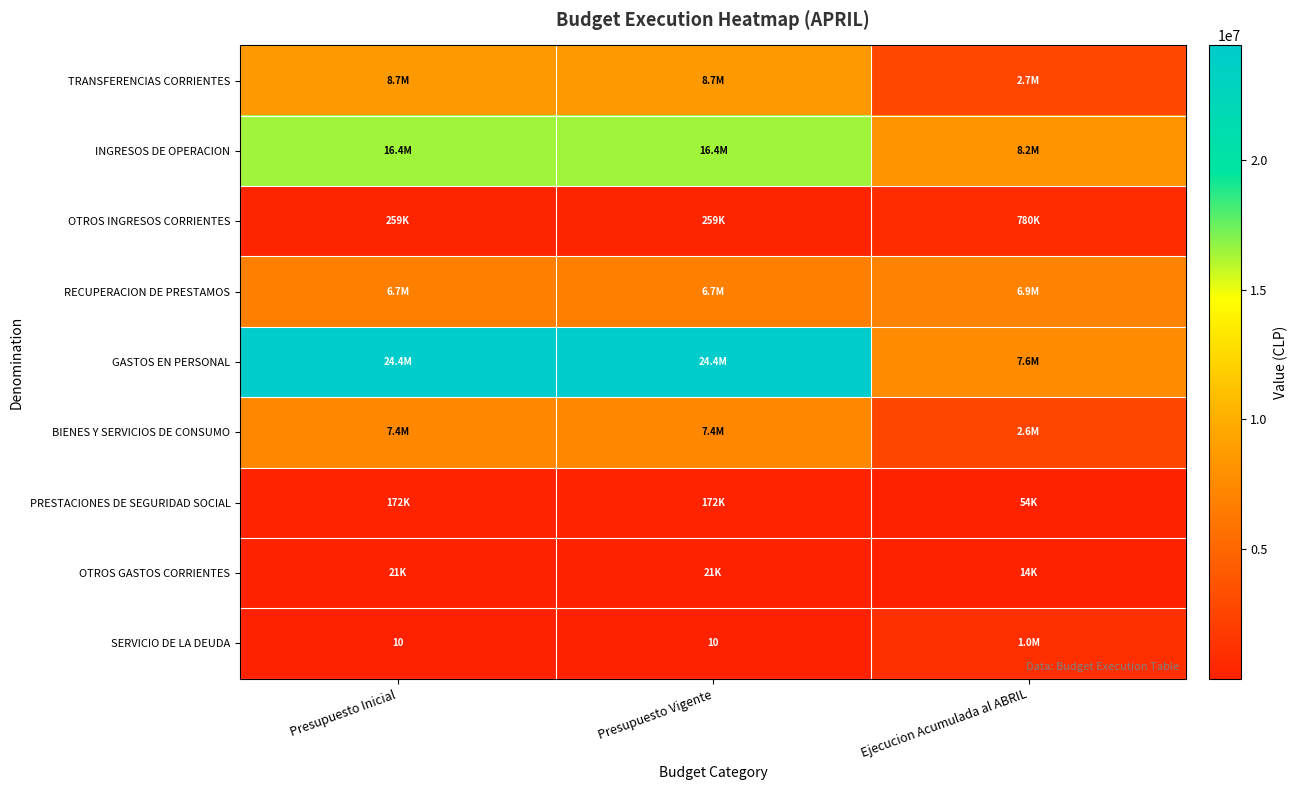

Is it true that SERVICIO DE LA DEUDA equals 15 at Presupuesto Vigente?

False